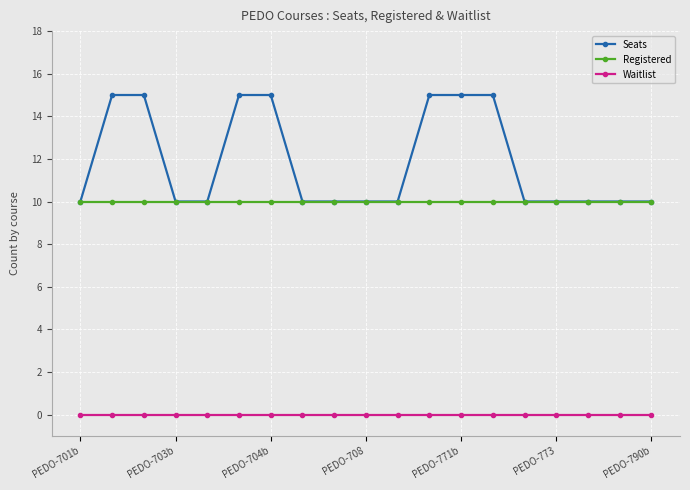

What is the difference between the maximum and minimum values in the Seats series?

5